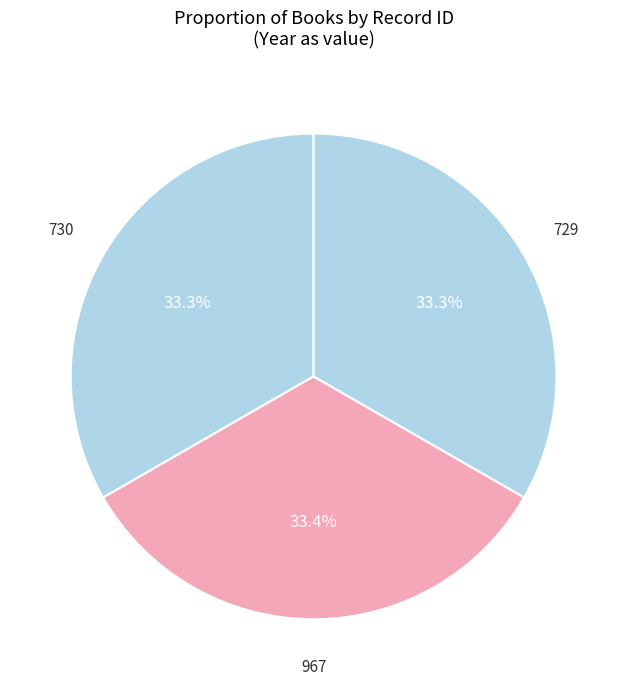

What percentage is the 729 slice, to the nearest percent?

33%